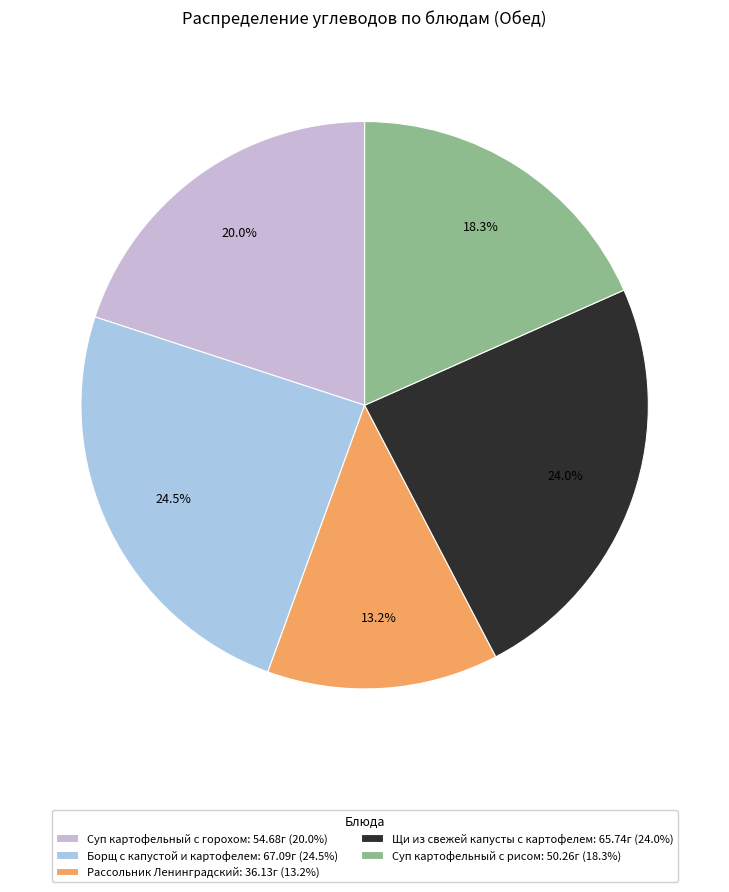

Is it true that Рассольник Ленинградский is 1% of the pie?

False